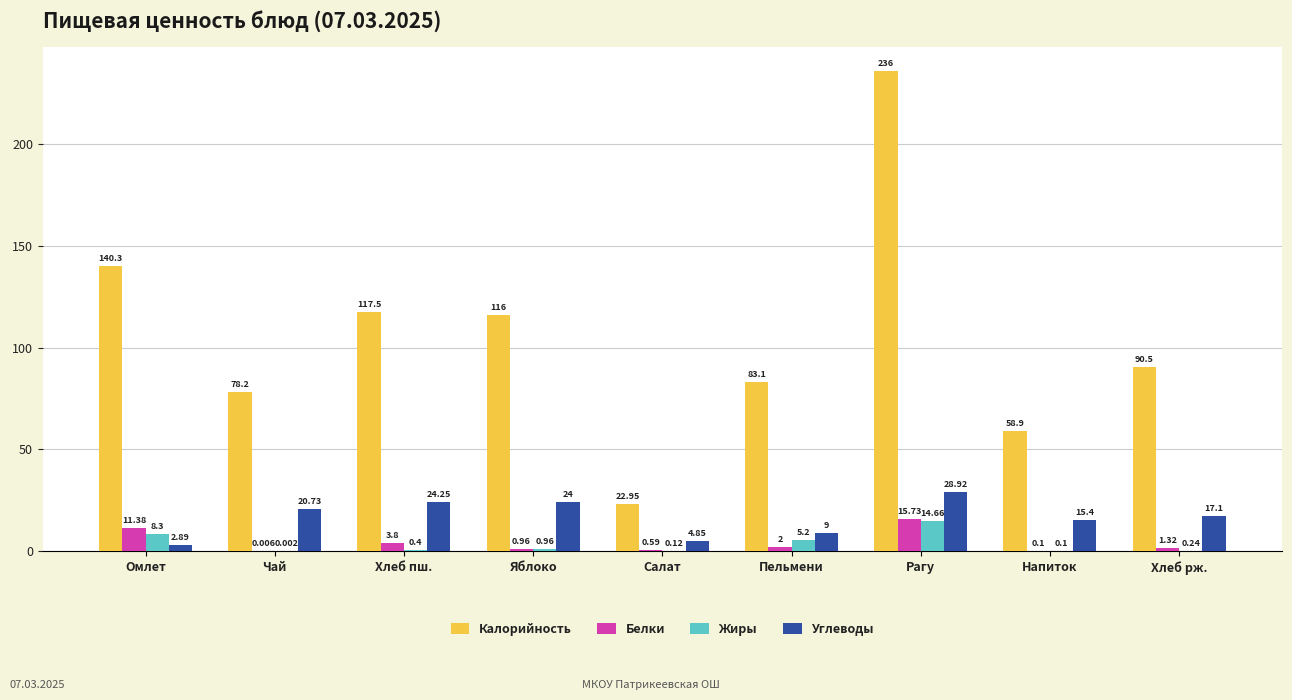

Count the number of categories in the chart.

9